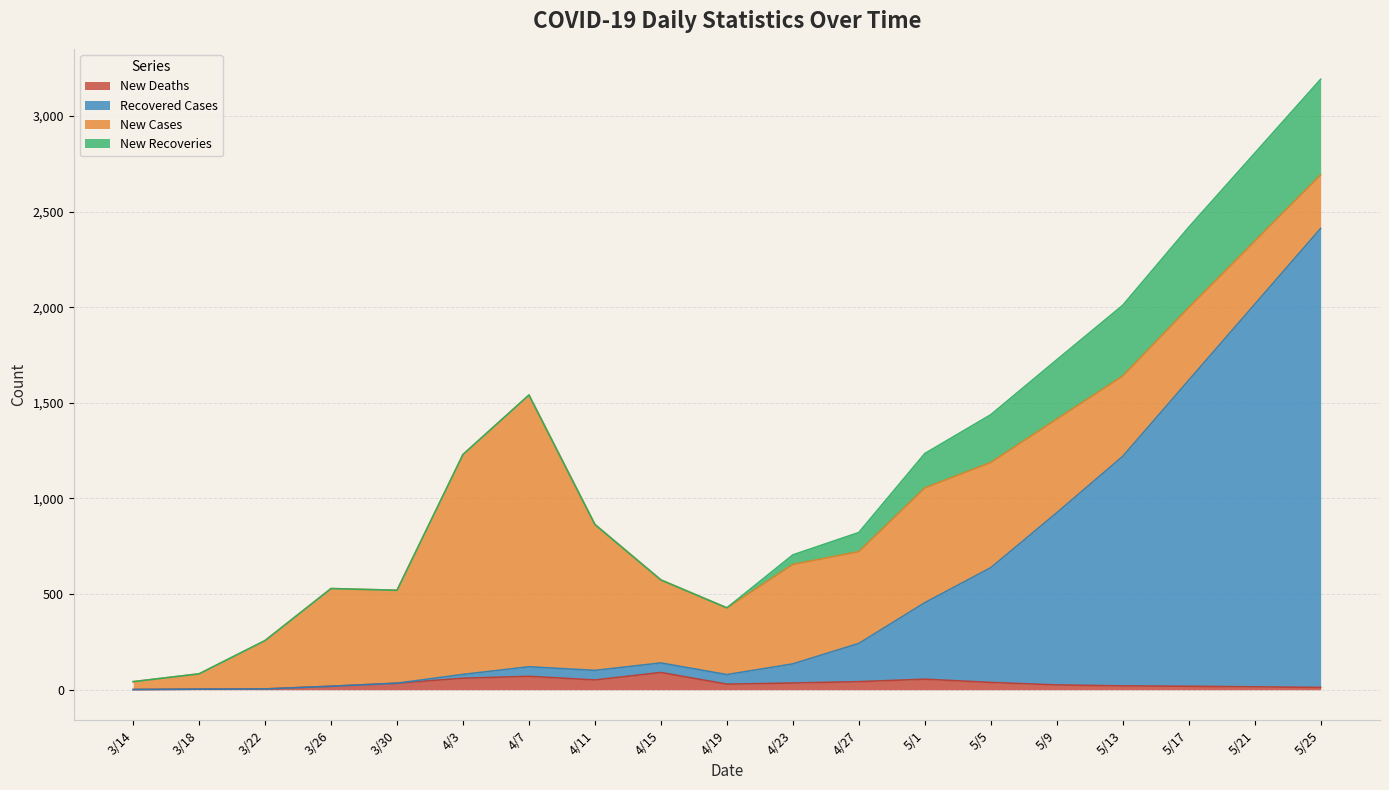

True or false: Recovered Cases and New Deaths intersect in this chart.

False